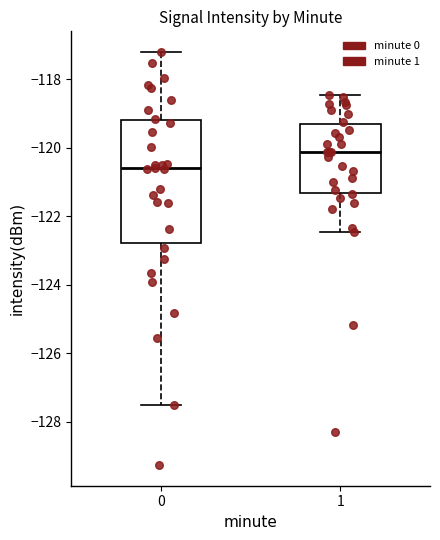

Reading left to right, read every box against the y-axis: the position of its median line, the range the box covers, and the ends of its whiskers. The values are not printed on the chart, so give them approximately, as read against the axis.

0: median -120.6, box -122.8 to -119.2, whiskers -127.6 to -117.2
1: median -120.2, box -121.4 to -119.2, whiskers -122.4 to -118.4